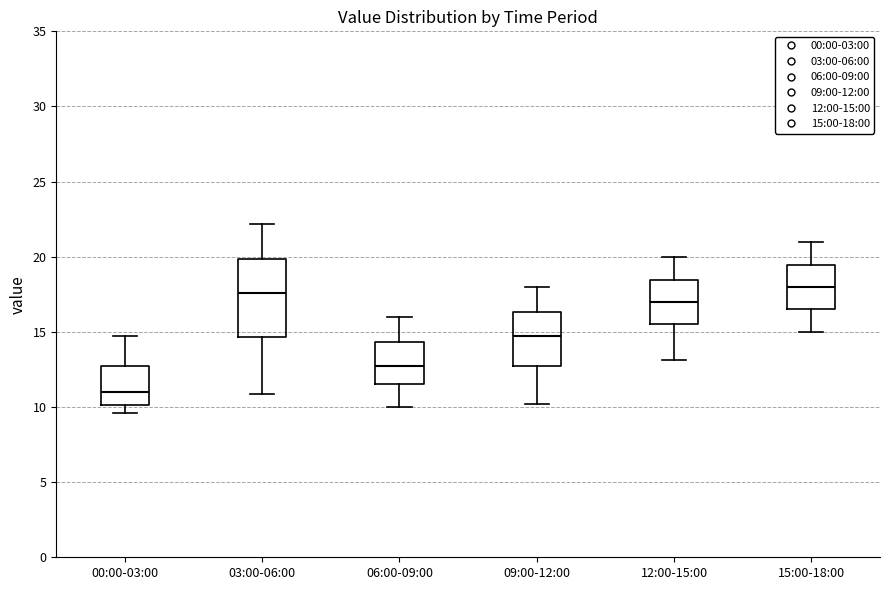

Reading left to right, transcribe this box plot: for each box, give where its median line is, the range the box spans, and where its two whiskers end, as read against the y-axis. The values are not printed on the chart, so give them approximately, as read against the axis.

00:00-03:00: median 11.0, box 10.0 to 12.5, whiskers 9.5 to 14.5
03:00-06:00: median 17.5, box 14.5 to 20.0, whiskers 11.0 to 22.0
06:00-09:00: median 12.5, box 11.5 to 14.5, whiskers 10.0 to 16.0
09:00-12:00: median 14.5, box 13.0 to 16.5, whiskers 10.0 to 18.0
12:00-15:00: median 17.0, box 15.5 to 18.5, whiskers 13.0 to 20.0
15:00-18:00: median 18.0, box 16.5 to 19.5, whiskers 15.0 to 21.0